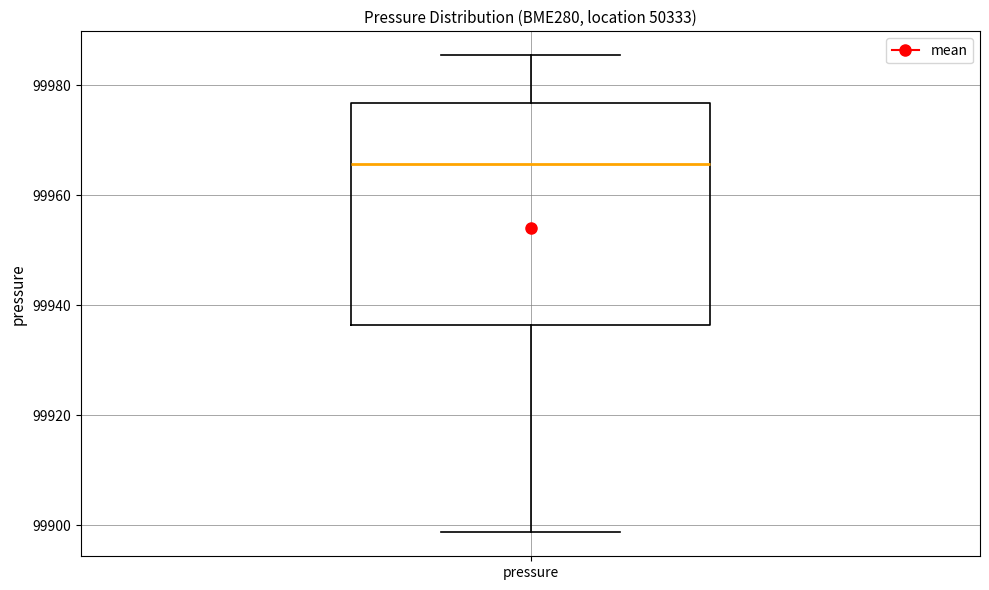

Transcribe this box plot: give where the median line is, the range the box spans, and where the two whiskers end, as read against the y-axis. The values are not printed on the chart, so give them approximately, as read against the axis.

median 99966, box 99936 to 99976, whiskers 99898 to 99986